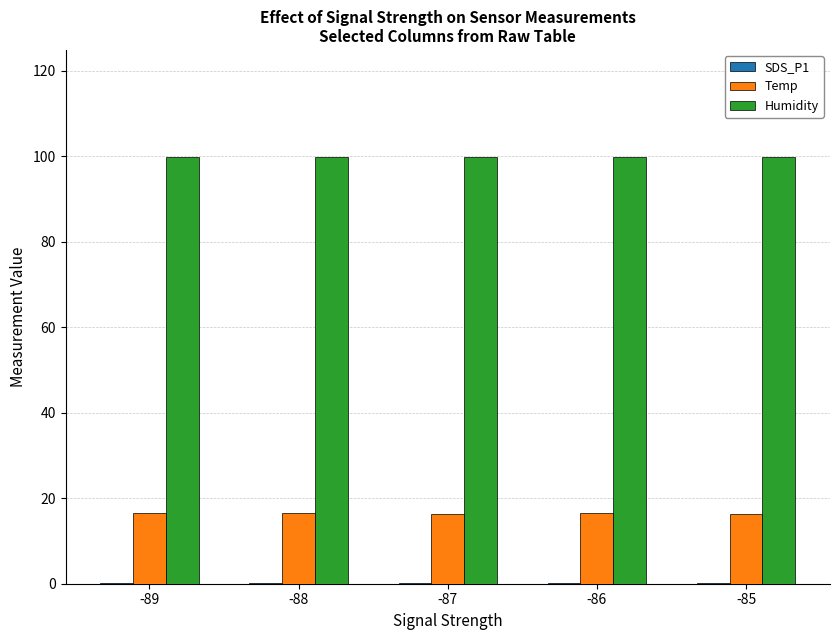

The value of Temp at -85 is 16.4. True or false?

True